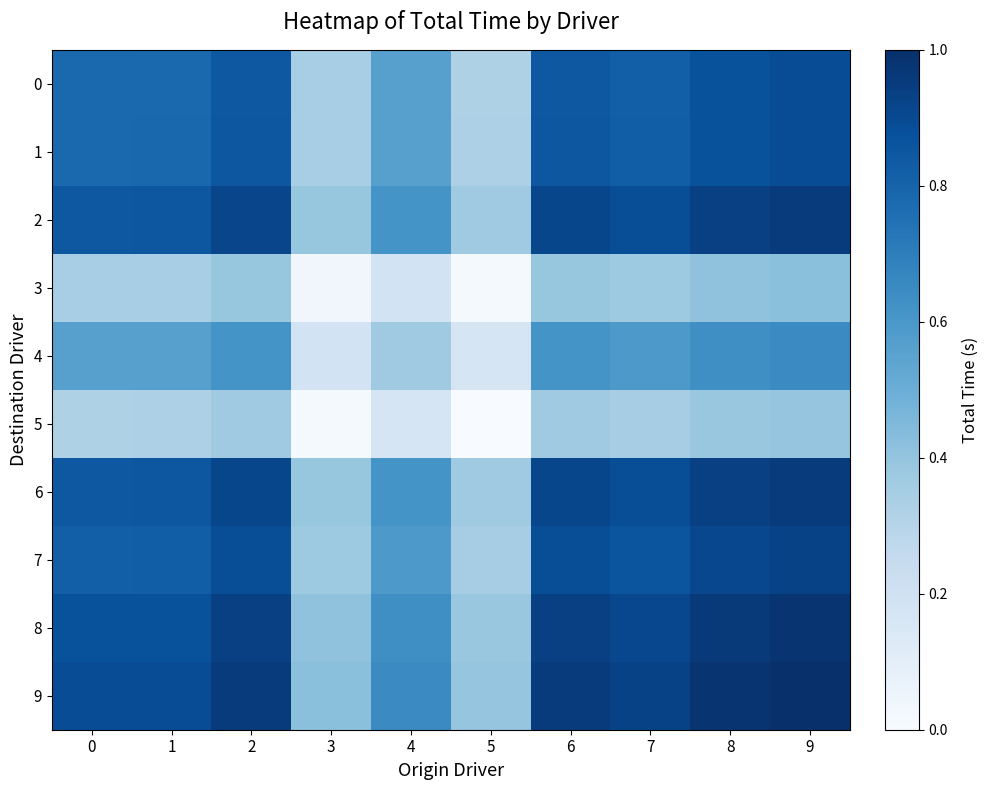

At which category is the sum across all series the highest?

9